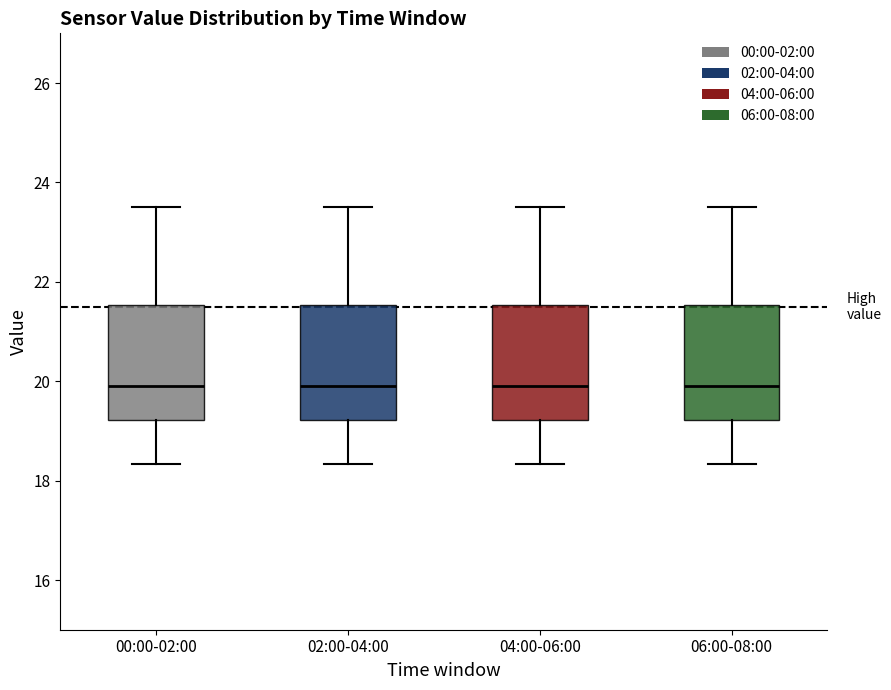

Reading left to right, read every box against the y-axis: the position of its median line, the range the box covers, and the ends of its whiskers. The values are not printed on the chart, so give them approximately, as read against the axis.

00:00-02:00: median 20.0, box 19.2 to 21.6, whiskers 18.4 to 23.6
02:00-04:00: median 20.0, box 19.2 to 21.6, whiskers 18.4 to 23.6
04:00-06:00: median 20.0, box 19.2 to 21.6, whiskers 18.4 to 23.6
06:00-08:00: median 20.0, box 19.2 to 21.6, whiskers 18.4 to 23.6